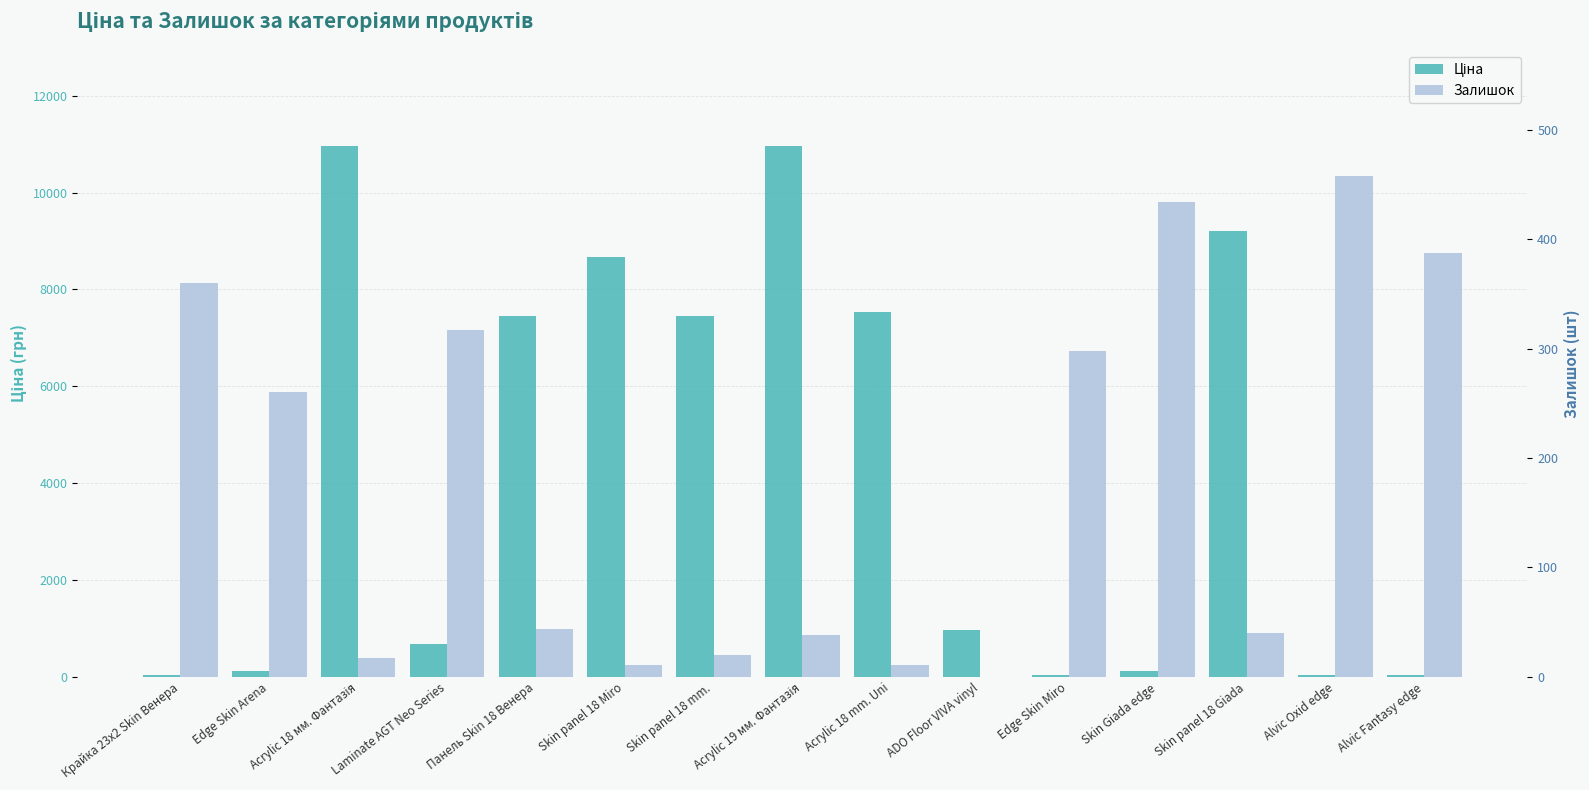

Which series has the widest spread of values?

Ціна